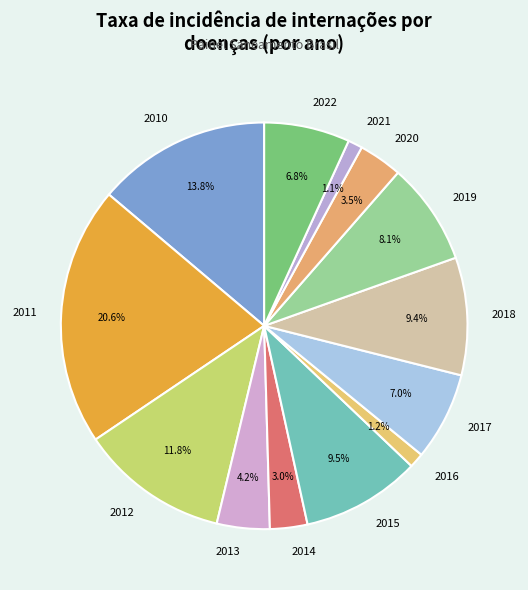

Is 2015 the majority of the pie?

No